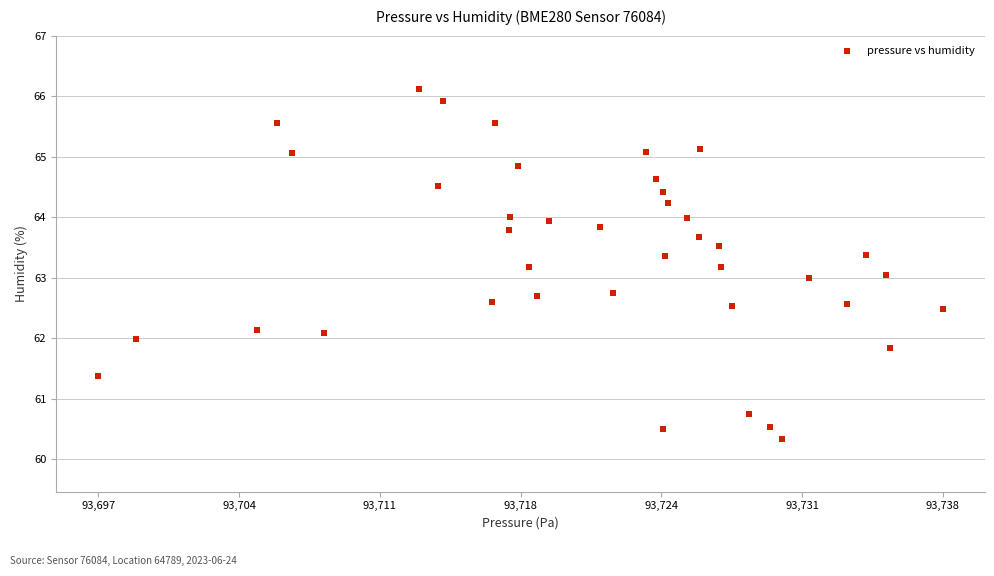

What is the range of Y values (max minus min)?

5.8